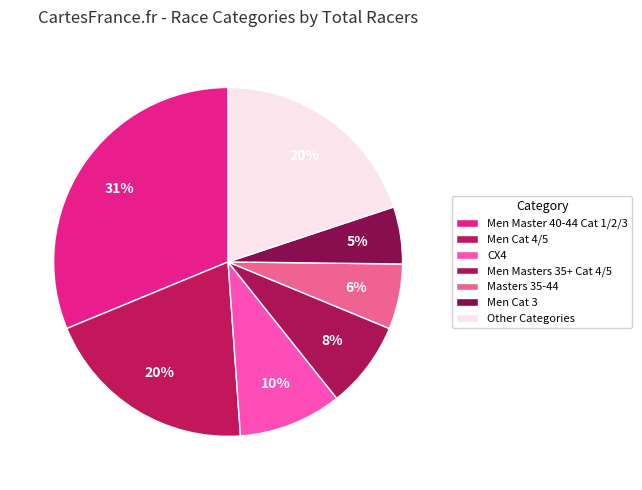

How many segments does this pie chart have?

7